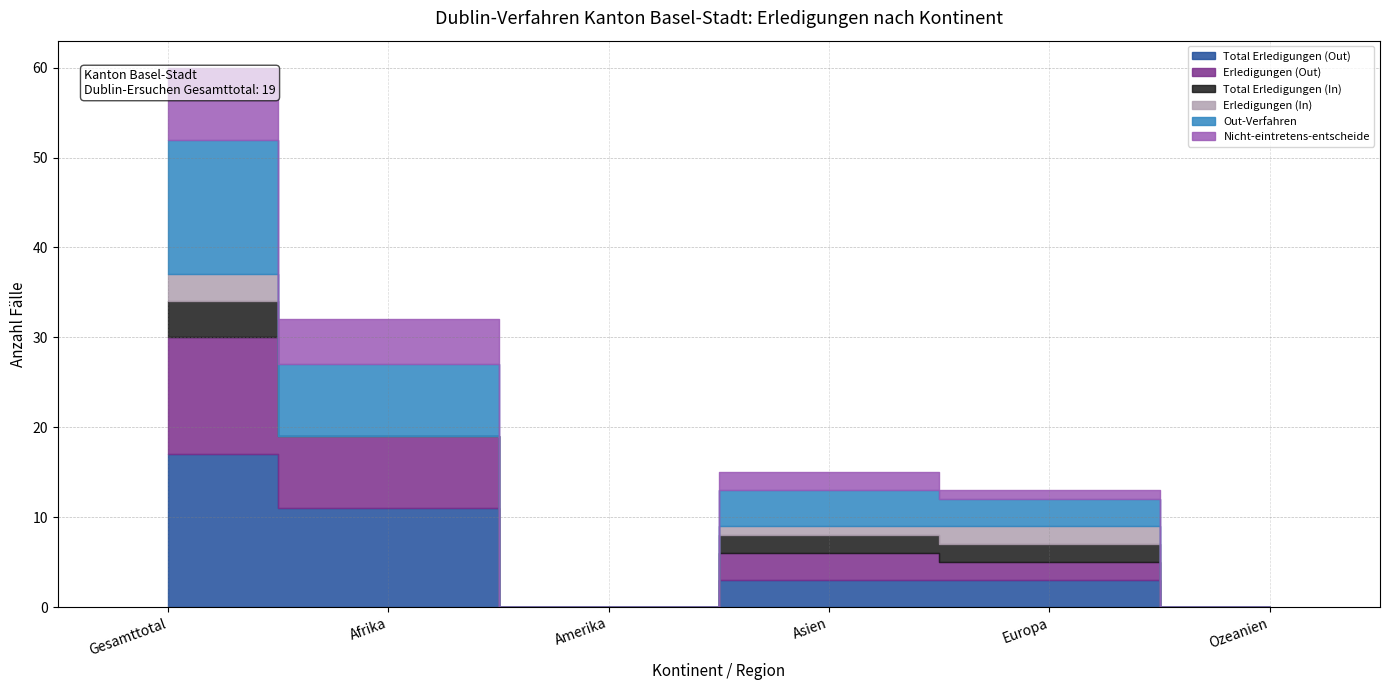

Which series has the widest spread of values?

Total Erledigungen (Out)